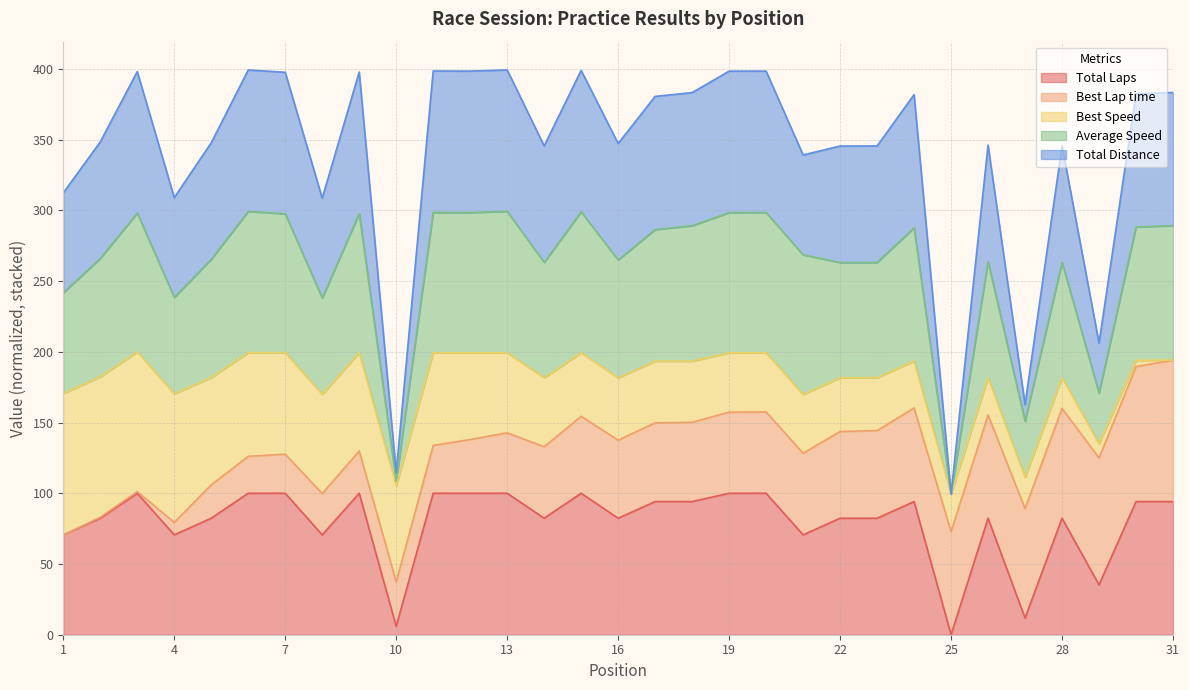

In Total Distance, how many points are lower than both neighbors (excluding endpoints)?

10